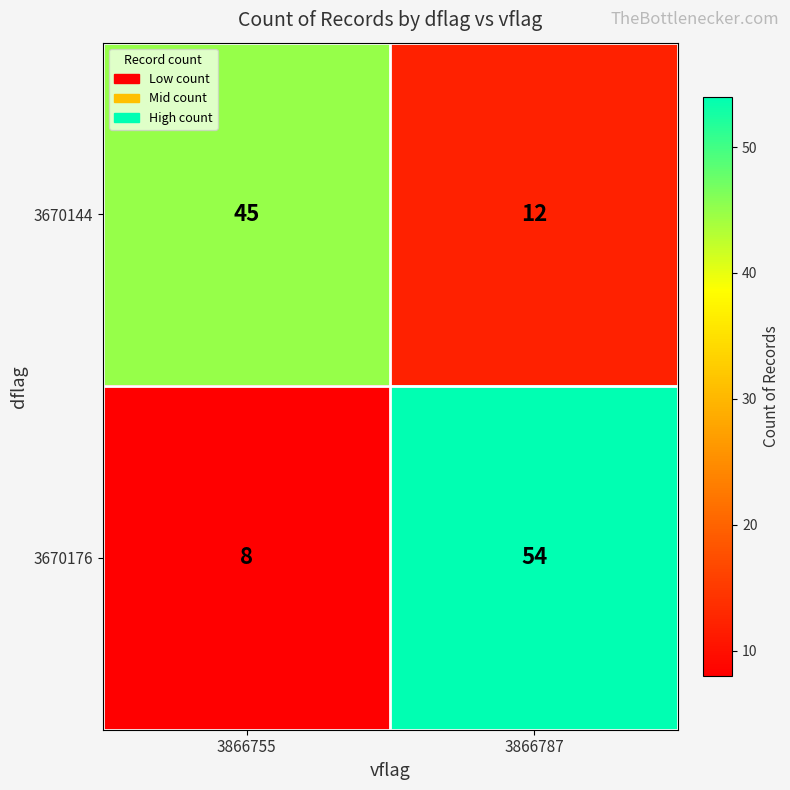

What is the smallest value displayed?

8